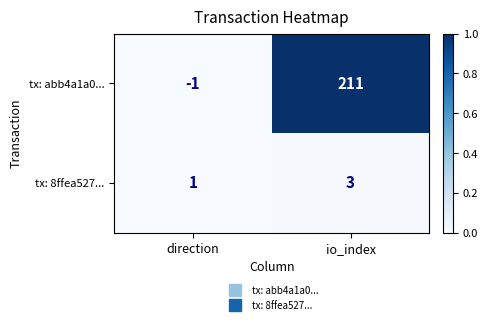

Which series has the largest total across all categories?

tx: abb4a1a0...